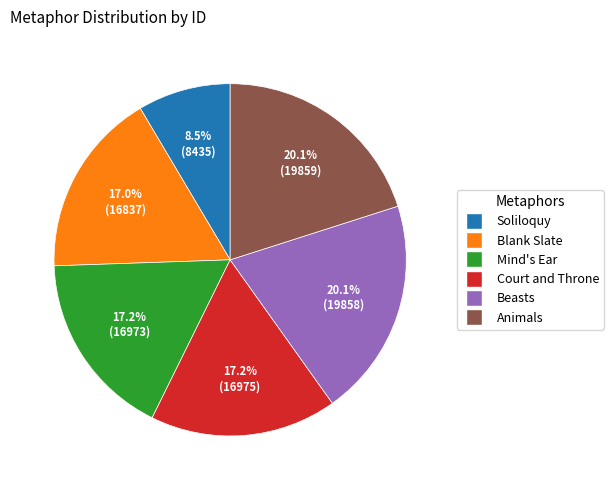

The Court and Throne slice represents 24% of the pie. True or false?

False